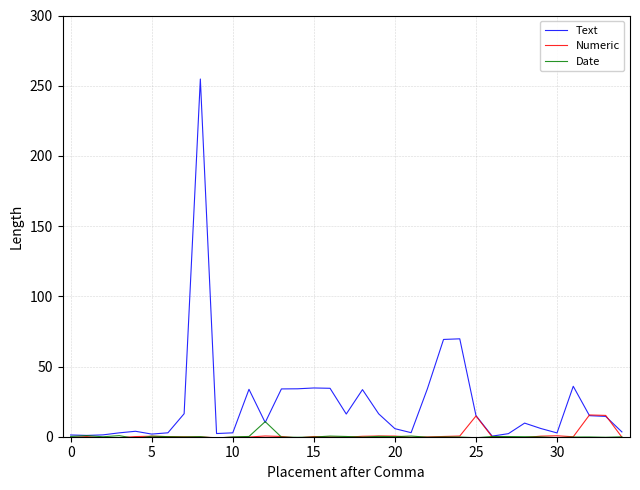

What is the maximum value shown in the chart?

254.8